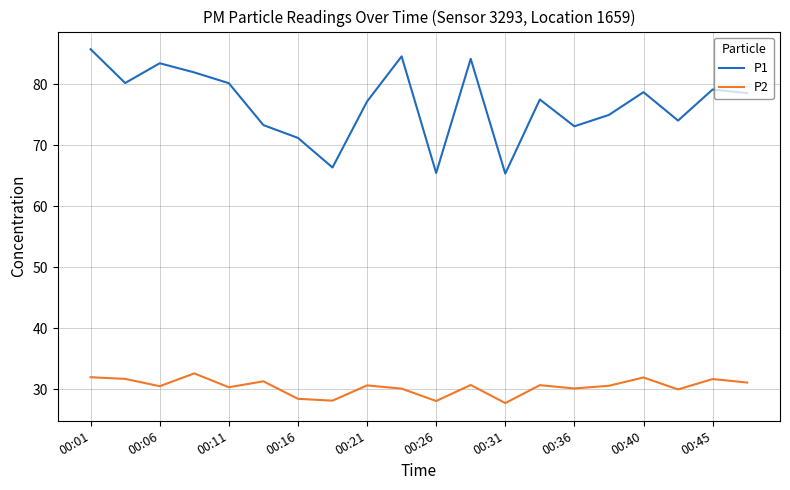

What are all the series names shown in the legend?

P1, P2